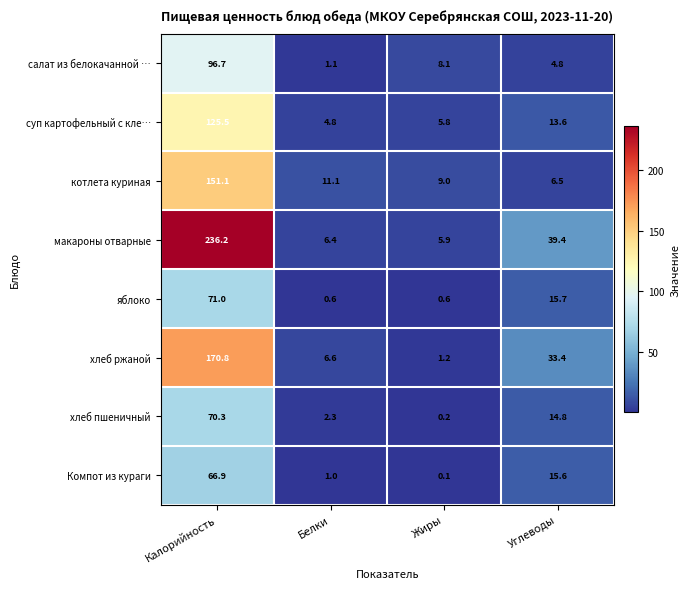

What is the sum of all яблоко values?

87.9